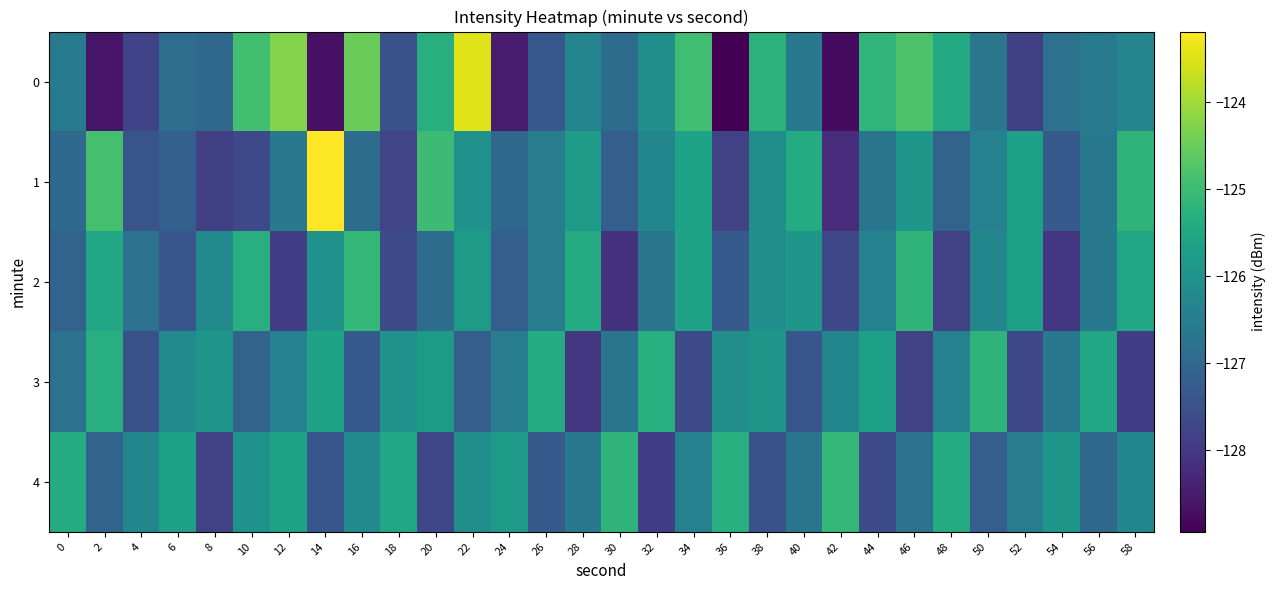

List the series in order of their peak value, highest first.

1, 0, 2, 4, 3